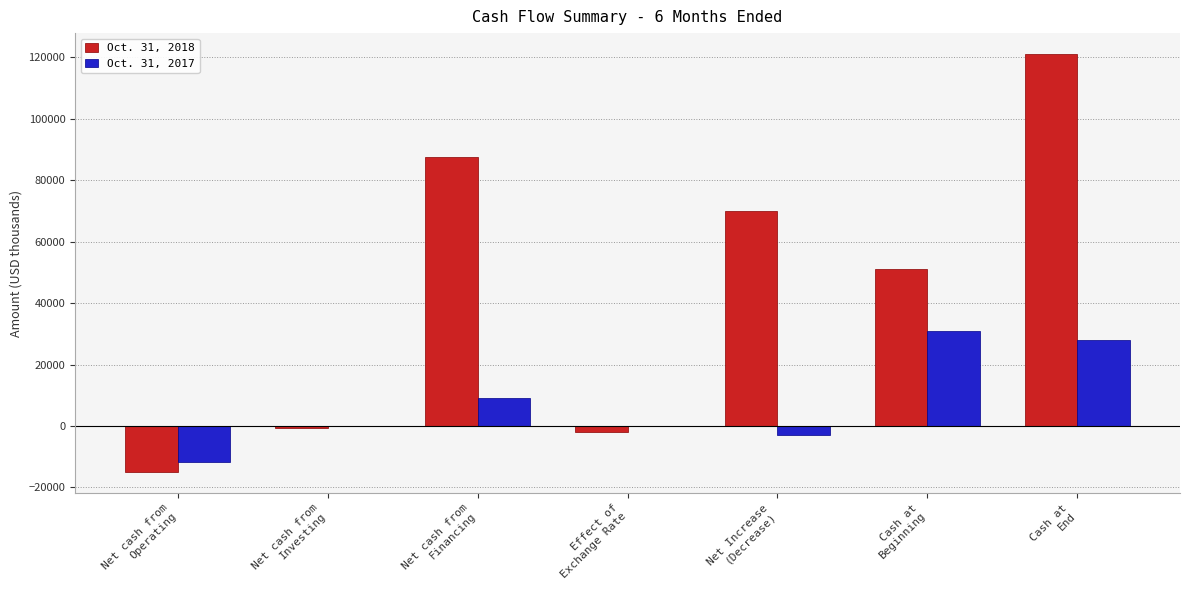

What is the greatest value displayed?

121116